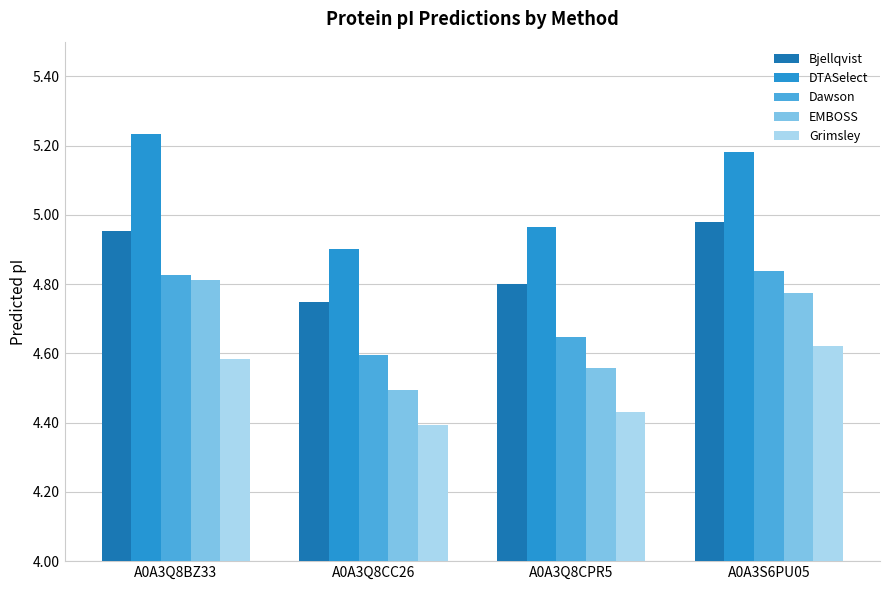

What is the sum of all Grimsley values?

18.0